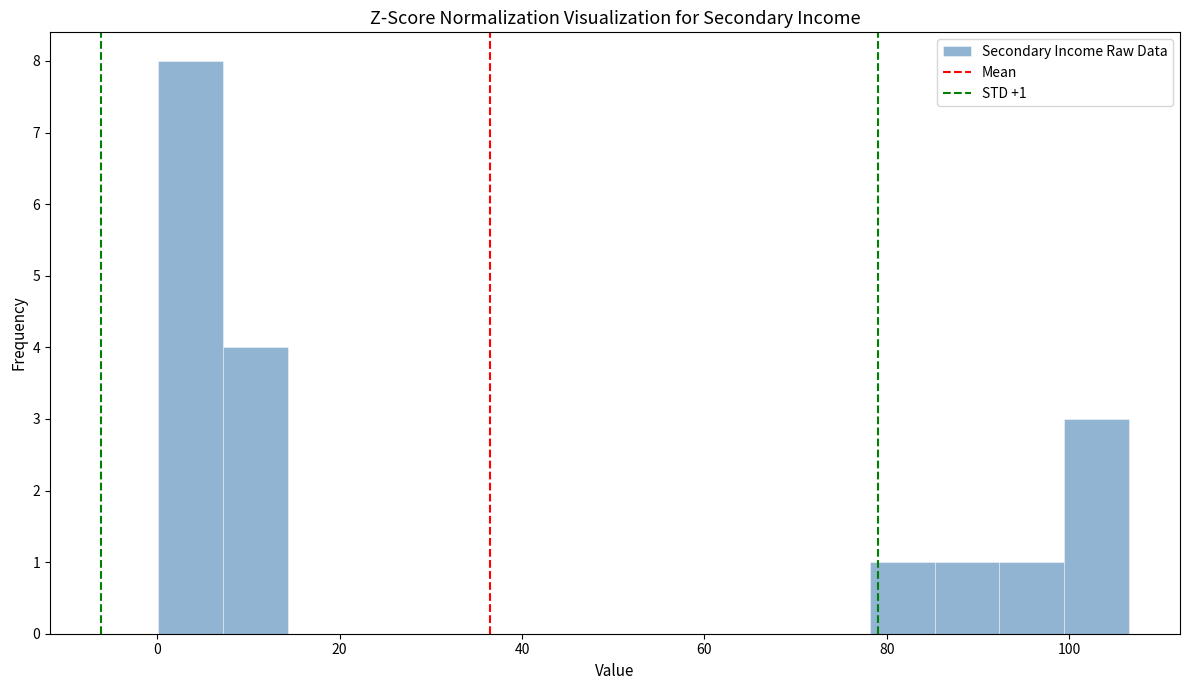

Around what value on the x-axis is the tallest bar? Give the approximate position of its centre, as read against the axis.

4